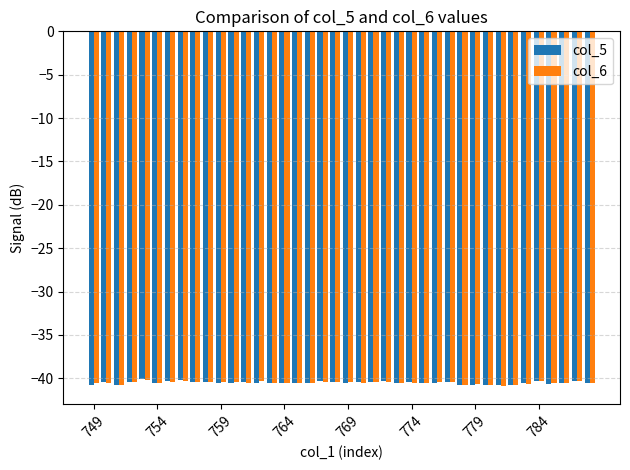

What is the smallest value displayed?

-40.9